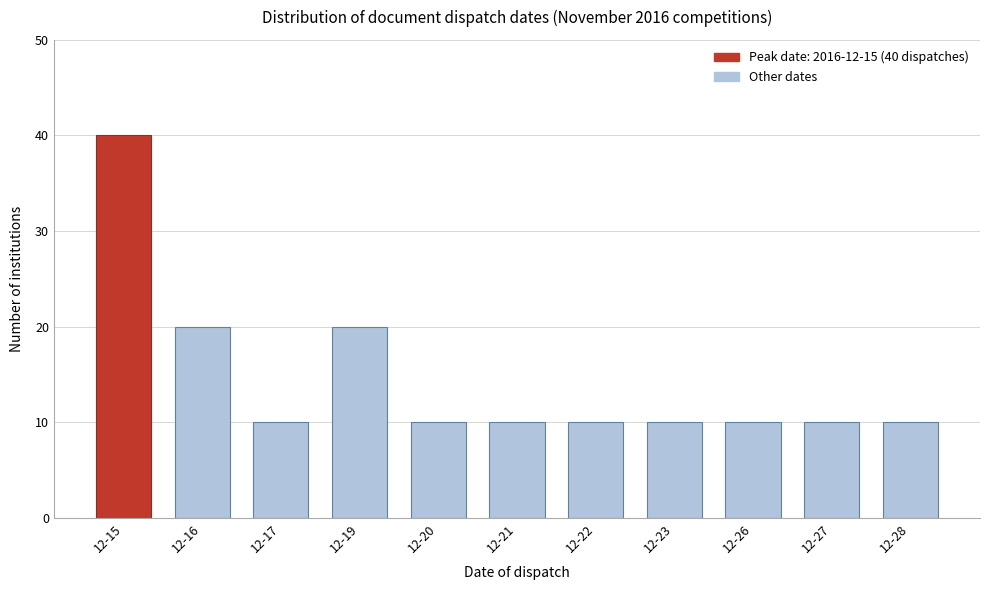

Reading left to right, transcribe all the data shown in this chart.

40	20	10	20	10	10	10	10	10	10	10